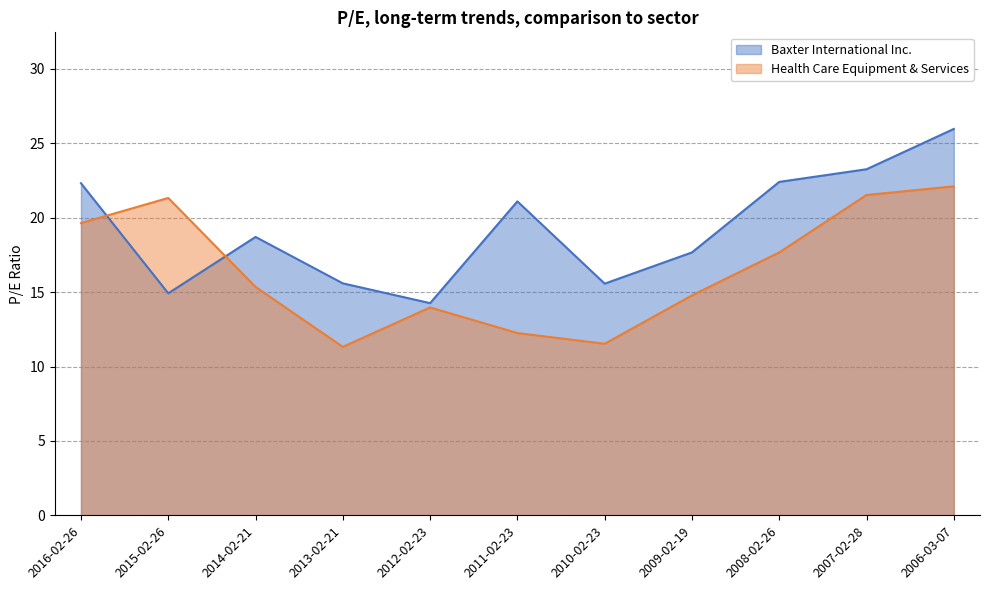

True or false: Baxter International Inc. and Health Care Equipment & Services intersect in this chart.

True